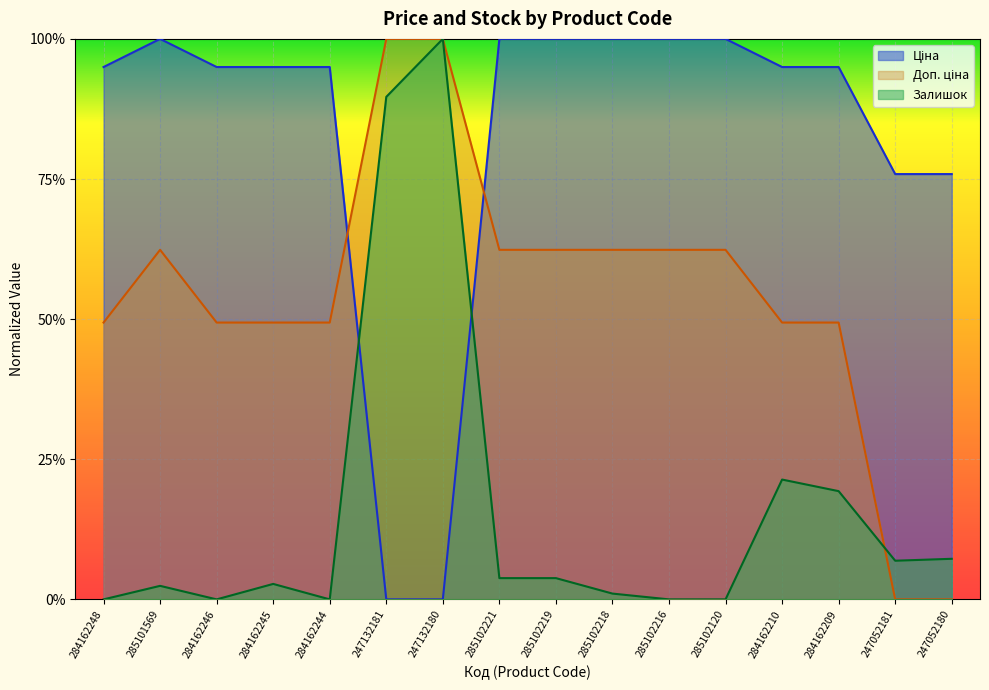

At which category does Залишок reach its first local valley?

284162246